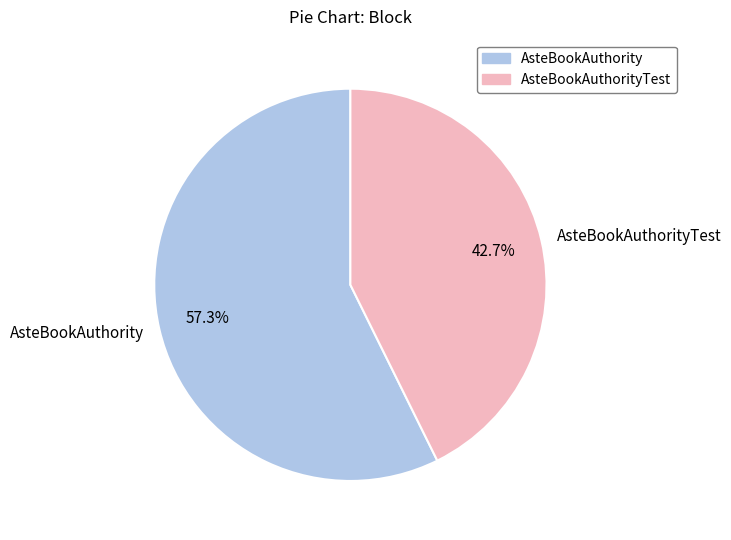

To the nearest percent, what portion does AsteBookAuthorityTest represent?

43%